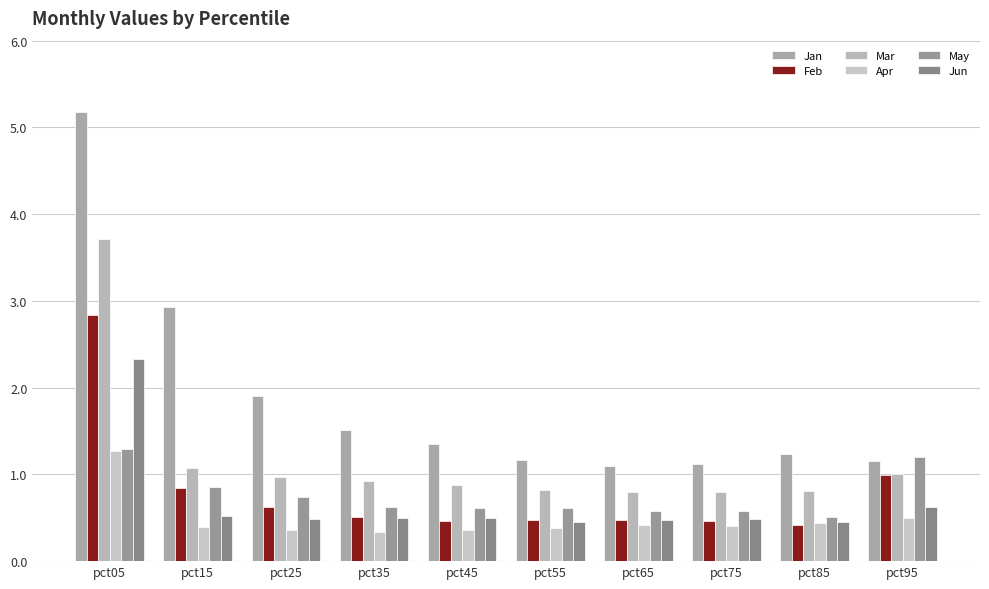

The Jun series shows 0.2 at pct75. True or false?

False